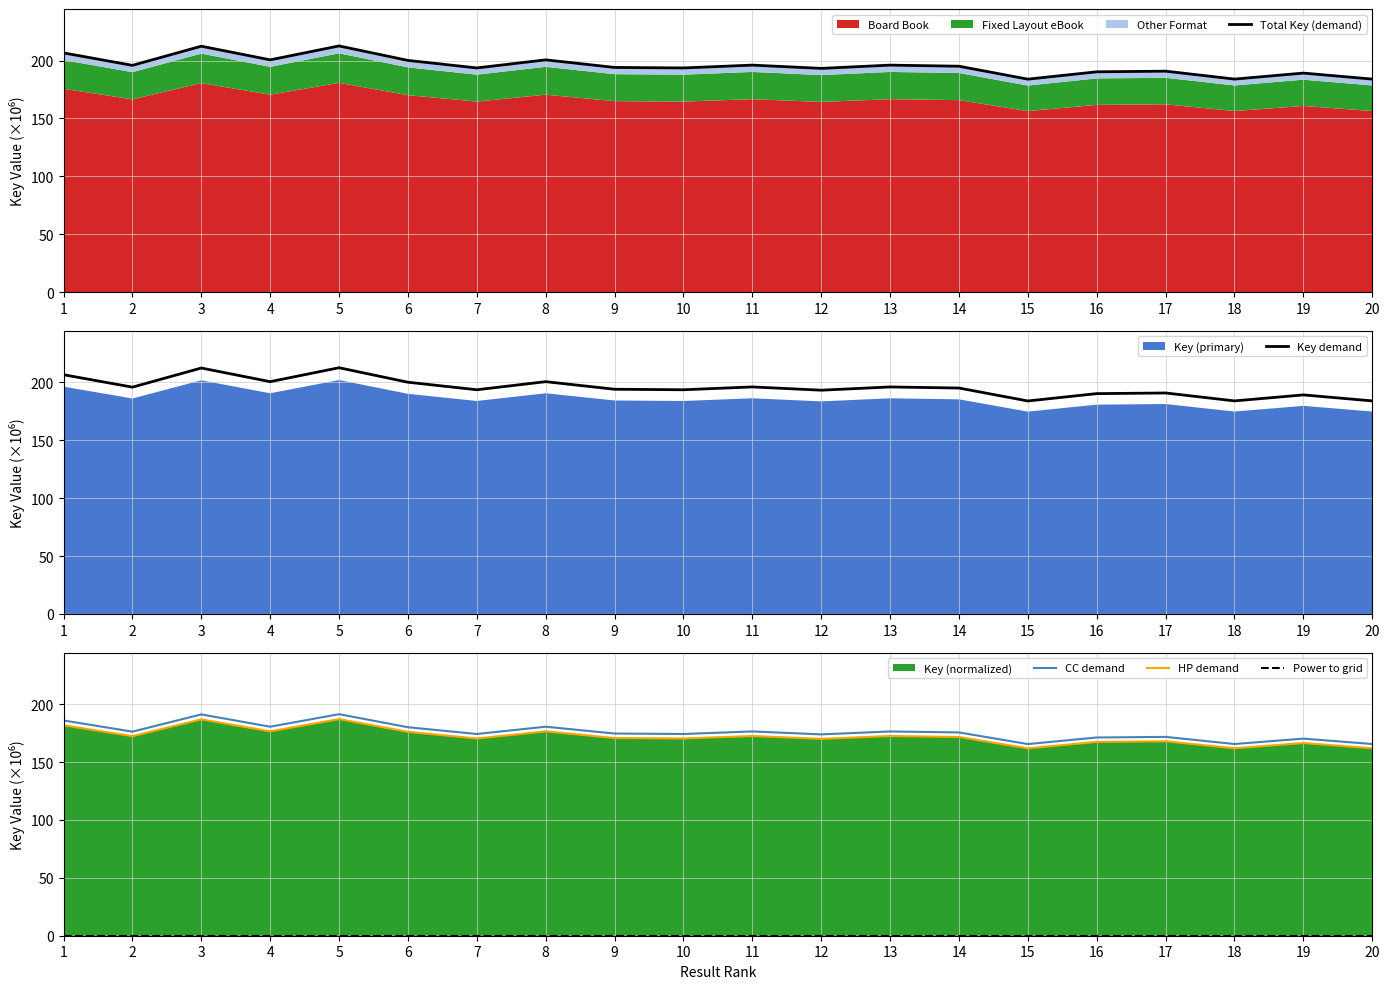

The value of CC demand at 17 is 76.4. True or false?

False